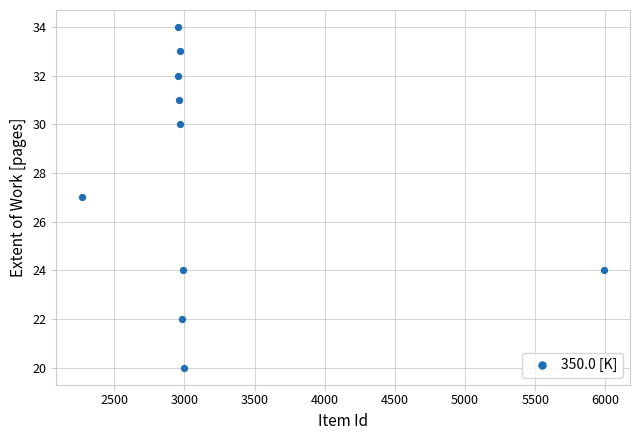

What is the average Y value?

28